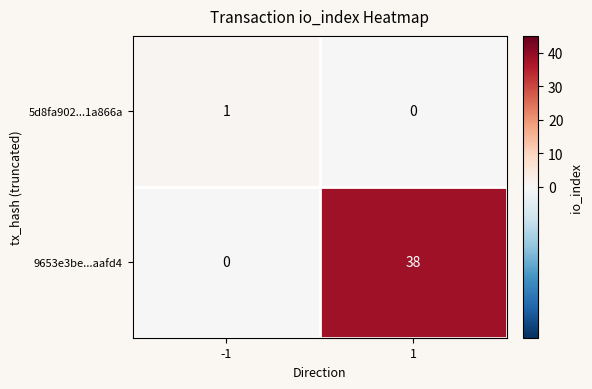

Reading right to left, extract all data points from this chart.

5d8fa902...1a866a: 1=0	-1=1
9653e3be...aafd4: 1=38	-1=0